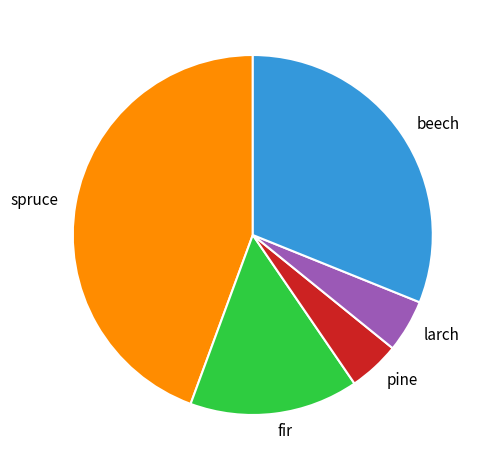

Count the number of slices in the pie.

5